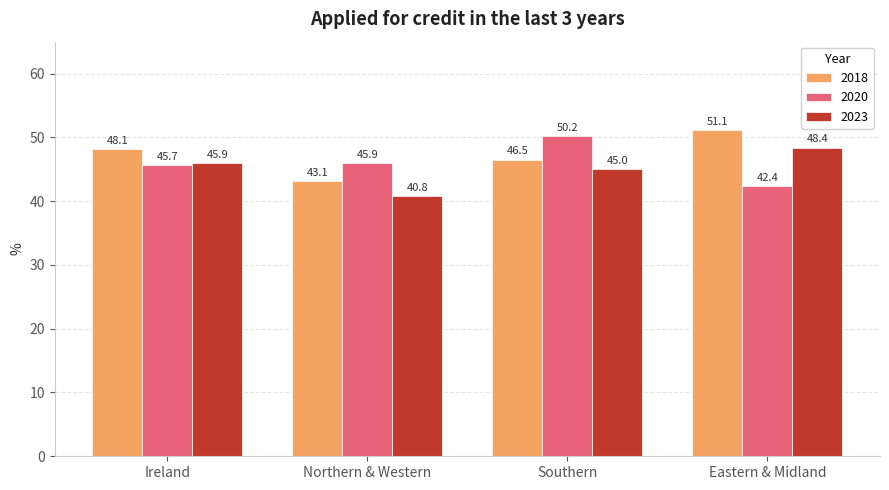

The 2023 series shows 40.8 at Northern & Western. True or false?

True